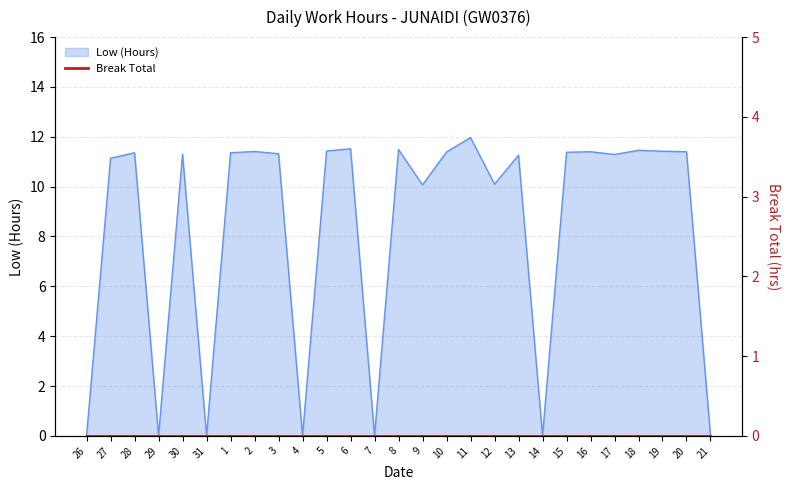

At which category does the chart reach its peak across all series?

11